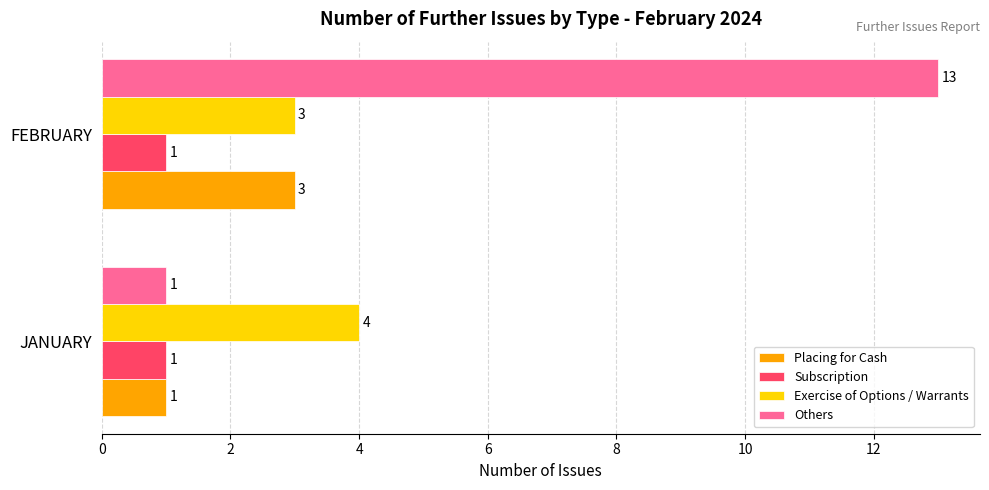

What is the sum of the Exercise of Options / Warrants values at FEBRUARY and JANUARY?

7